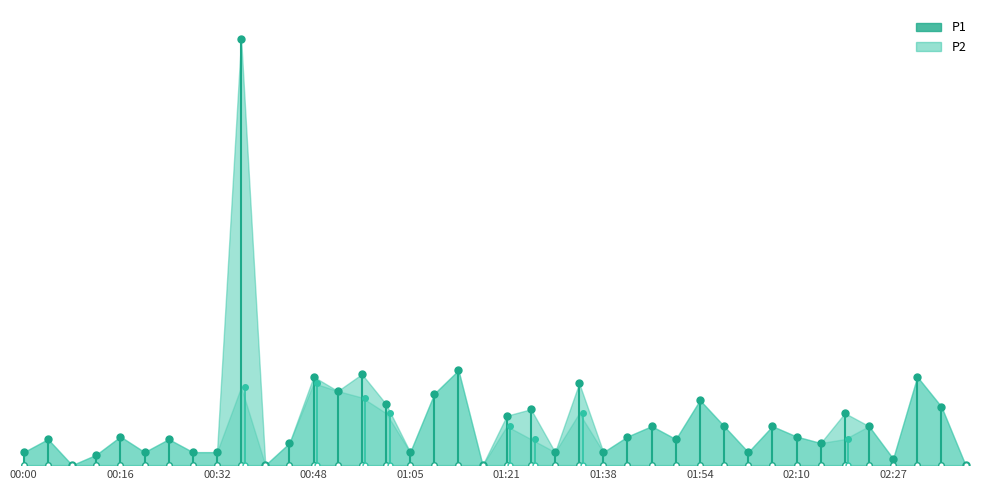

True or false: P1 and P2 cross at least once.

False